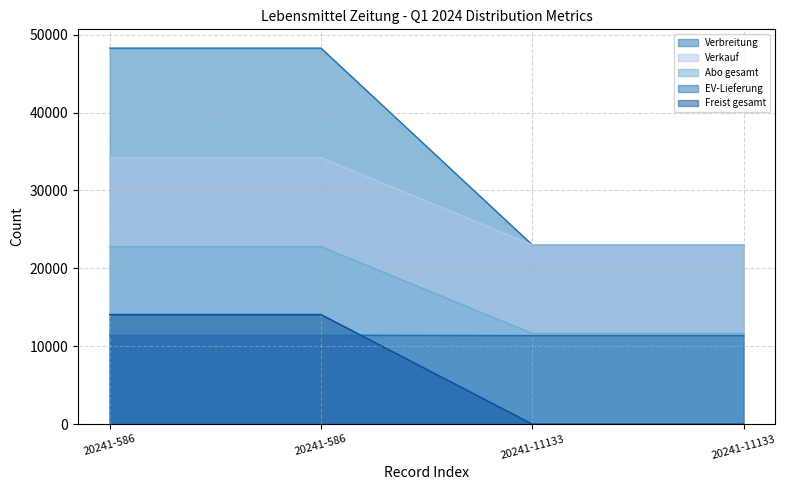

List the series in order of their overall mean, highest first.

Verbreitung, Verkauf, Abo gesamt, EV-Lieferung, Freist gesamt